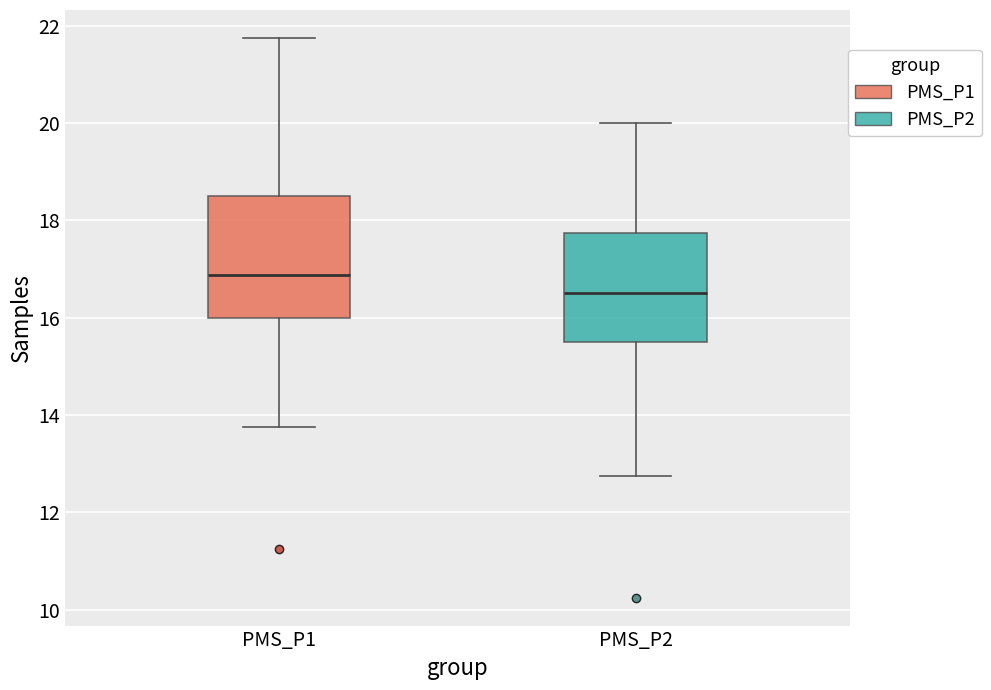

Which box has the highest median line?

PMS_P1